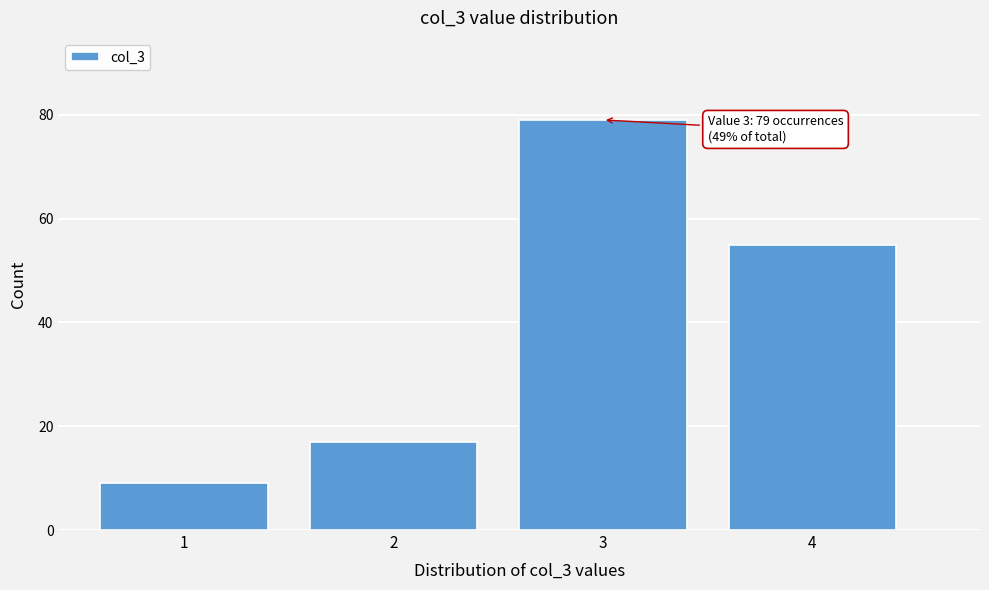

Reading right to left, transcribe all the data shown in this chart.

4=55	3=79	2=17	1=9